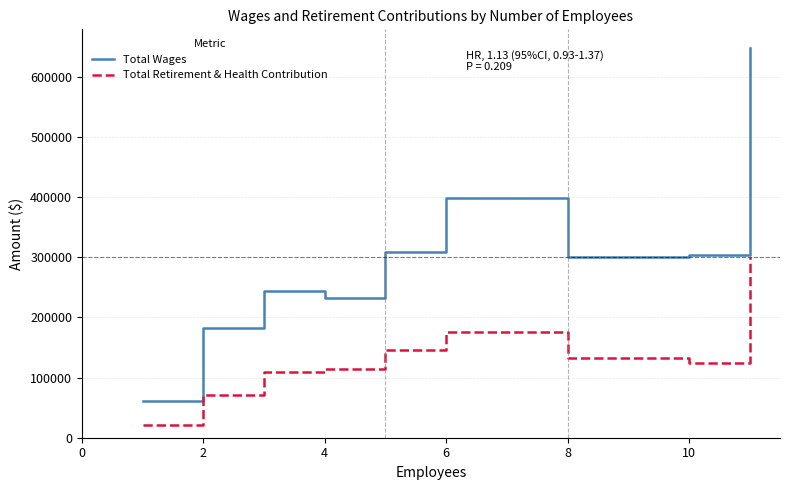

What is the difference between the maximum and minimum values in the Total Wages series?

585906